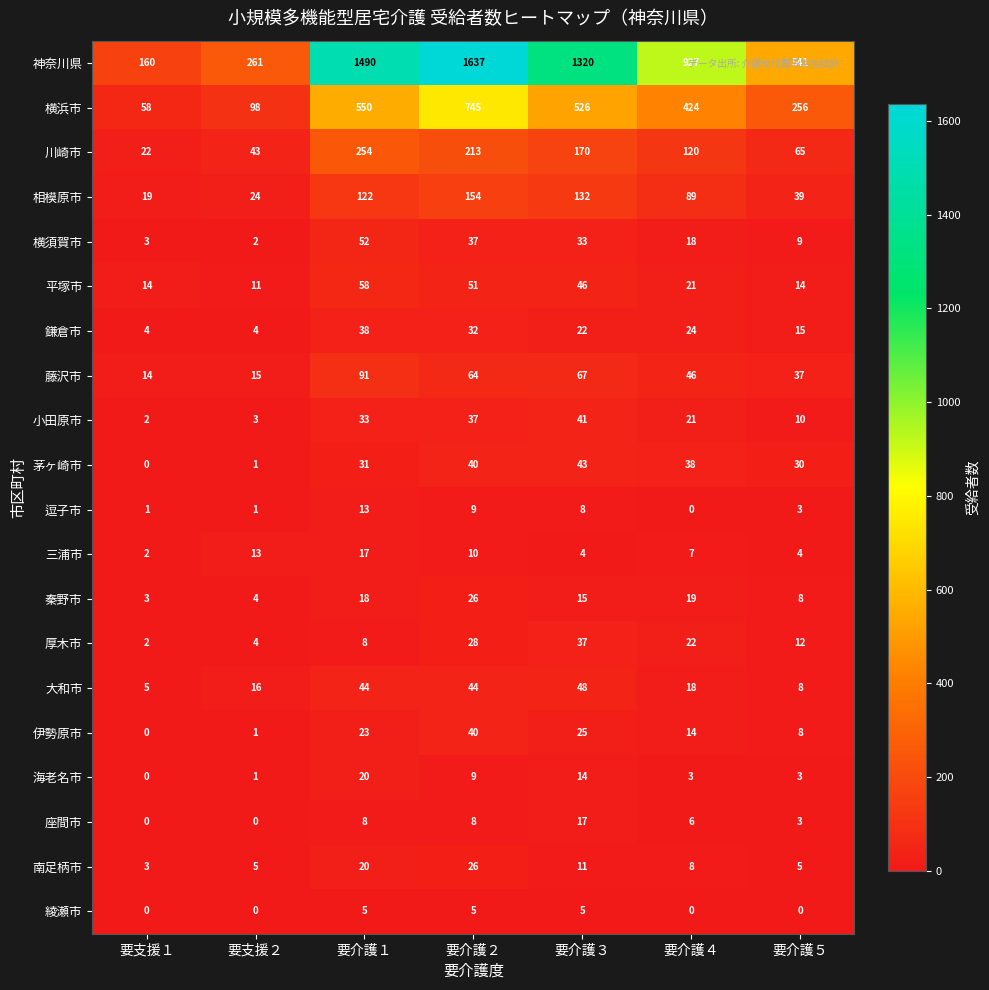

Which category has the highest value in the 相模原市 series?

要介護２